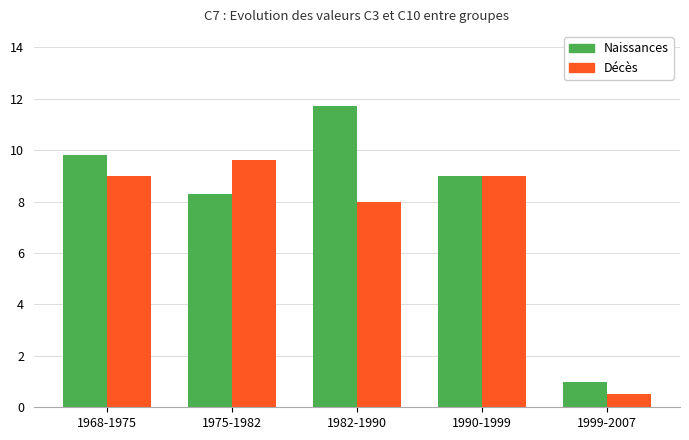

How many categories are shown in the chart?

5